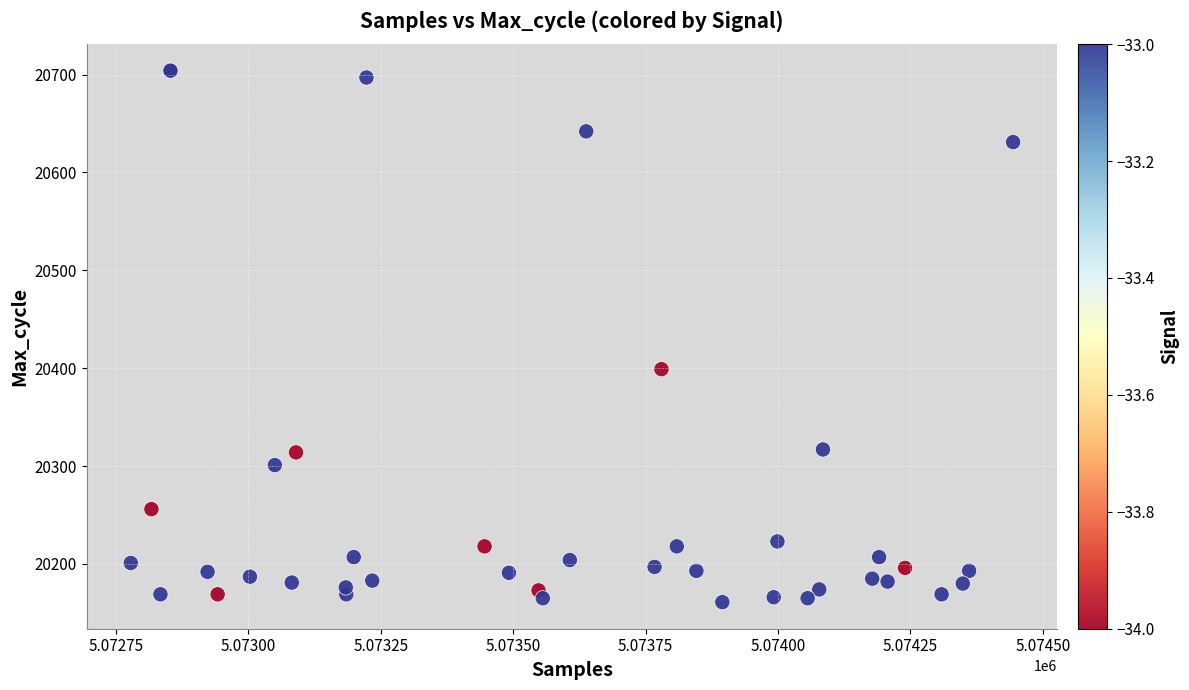

What Y value in the scatter plot is closest to 20432?

20399